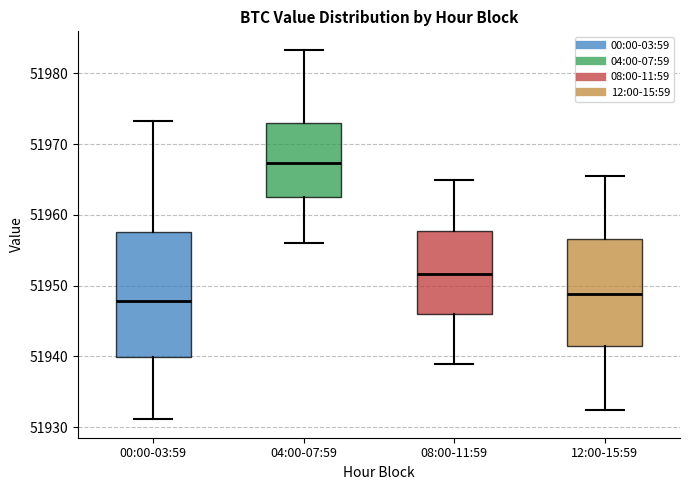

Reading left to right, read every box against the y-axis: the position of its median line, the range the box covers, and the ends of its whiskers. The values are not printed on the chart, so give them approximately, as read against the axis.

00:00-03:59: median 51948, box 51940 to 51958, whiskers 51931 to 51973
04:00-07:59: median 51967, box 51963 to 51973, whiskers 51956 to 51983
08:00-11:59: median 51952, box 51946 to 51958, whiskers 51939 to 51965
12:00-15:59: median 51949, box 51941 to 51957, whiskers 51932 to 51965